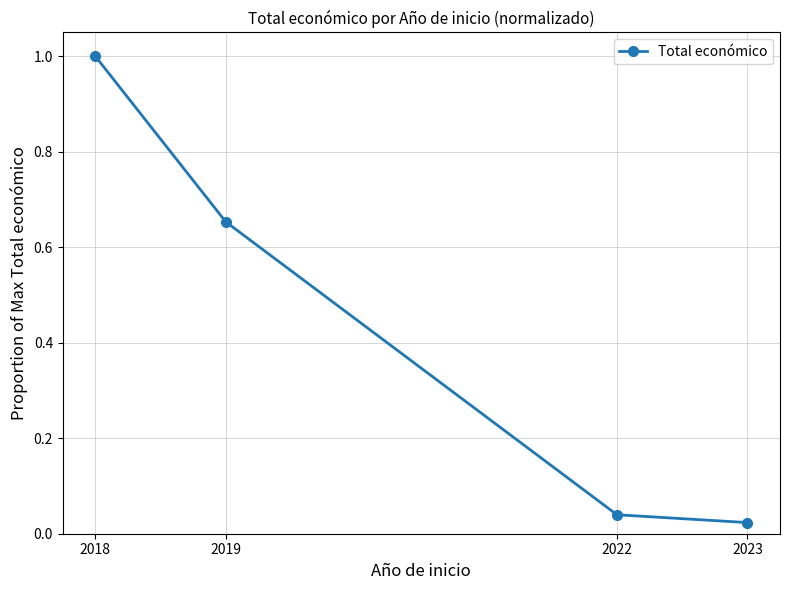

True or false: the data has more than 0 interior local peaks.

False